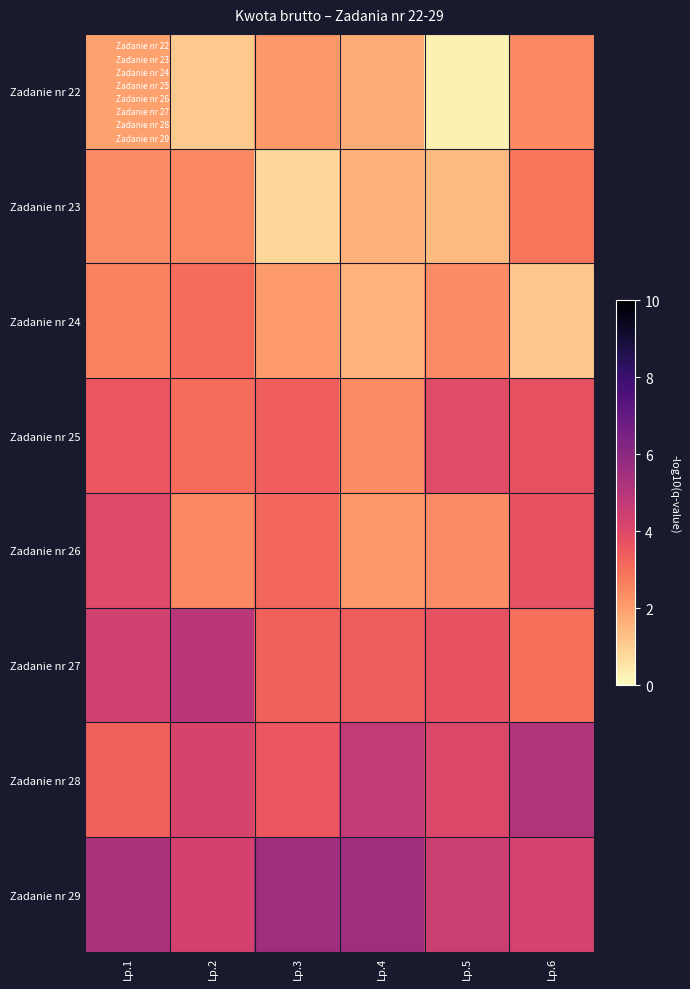

At Lp.3, list the series in order from smallest to largest.

Zadanie nr 23, Zadanie nr 24, Zadanie nr 22, Zadanie nr 26, Zadanie nr 27, Zadanie nr 25, Zadanie nr 28, Zadanie nr 29